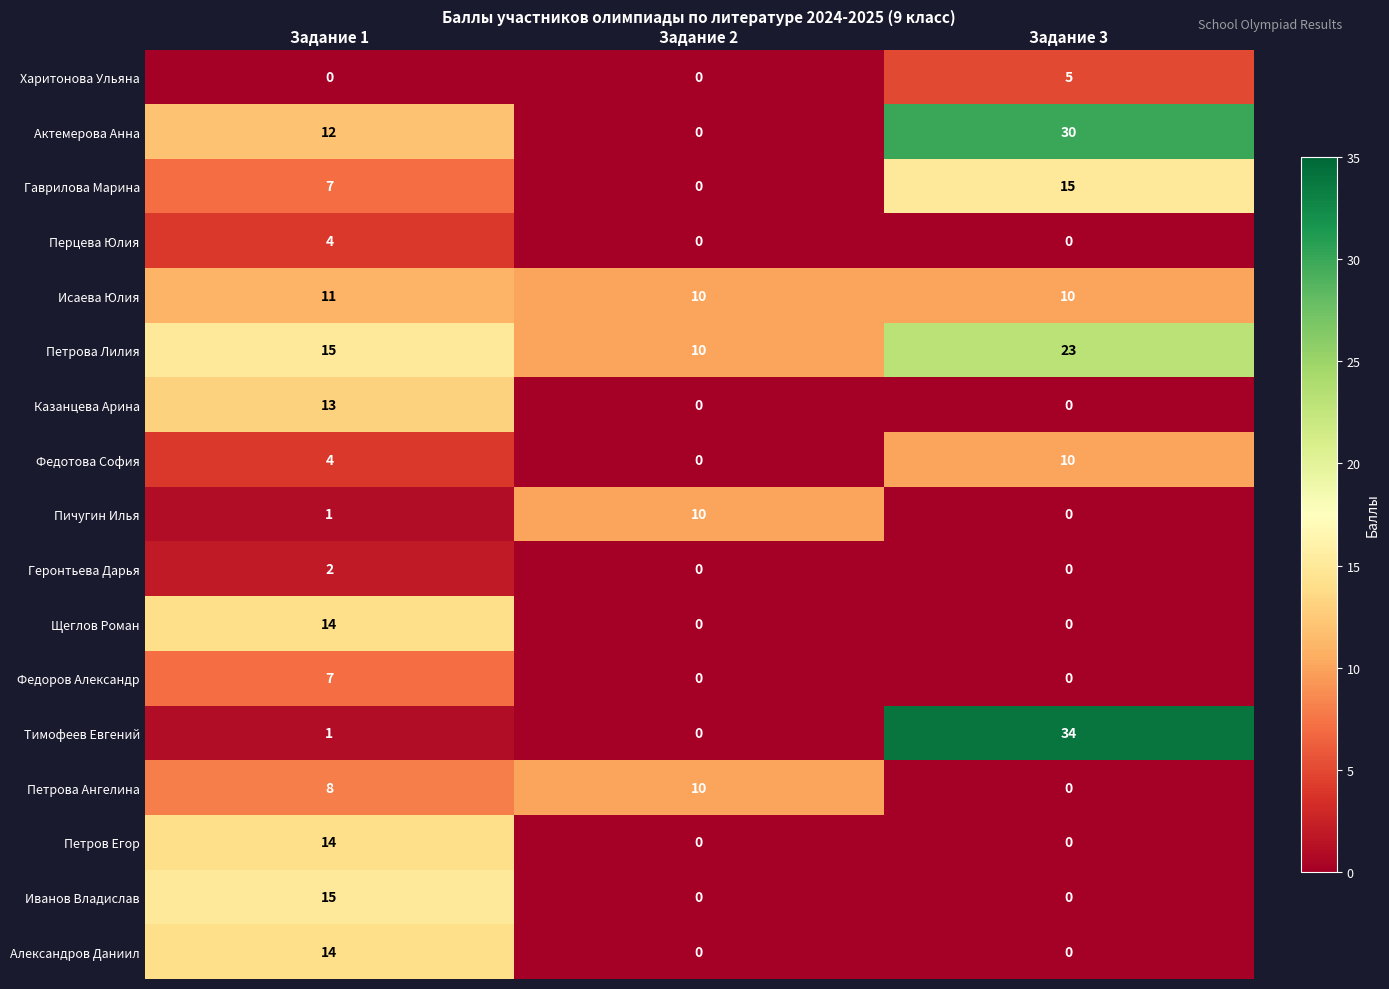

What is the maximum value for Исаева Юлия?

11